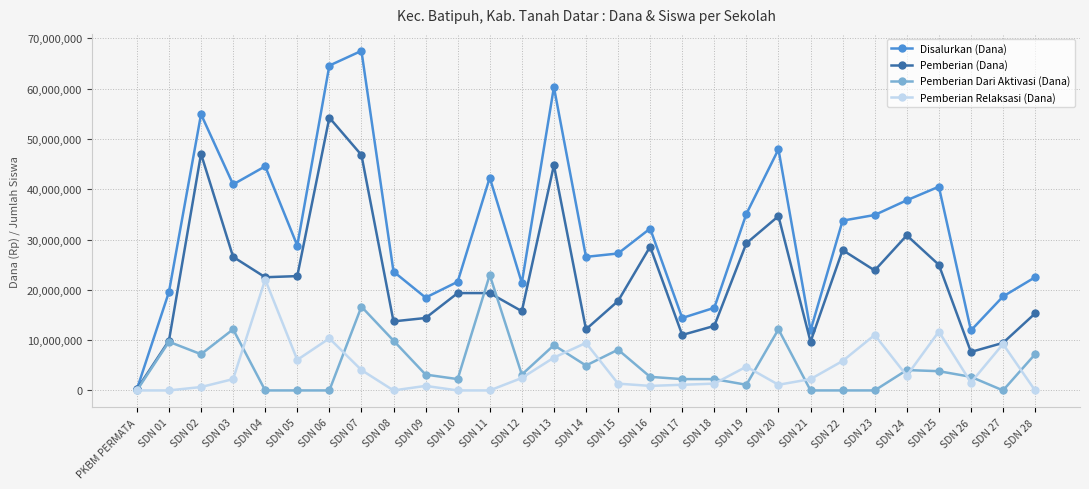

At which label does Pemberian Dari Aktivasi (Dana) reach its peak?

SDN 11